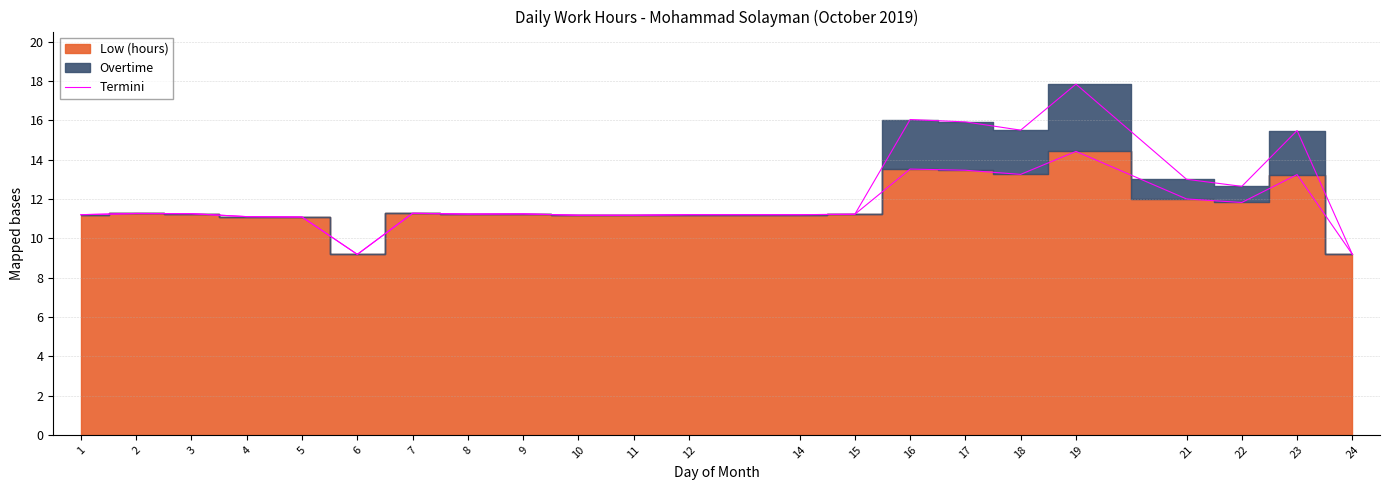

How many lines are shown in the chart?

1